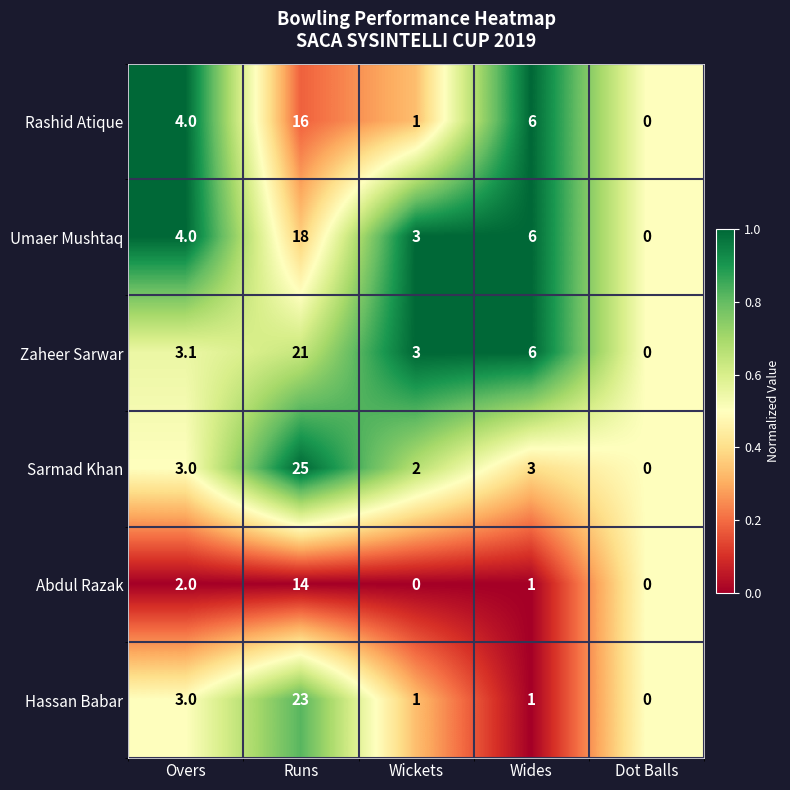

Is it true that Hassan Babar equals 7.9 at Dot Balls?

False